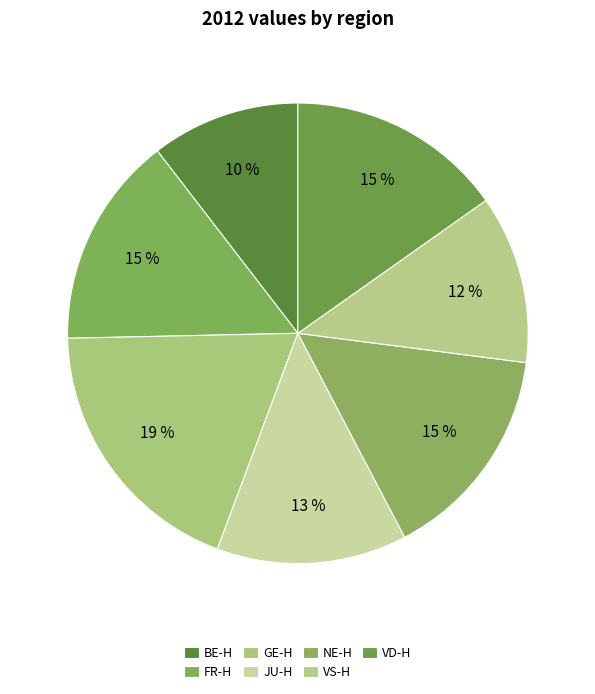

How many slices are in this pie chart?

7